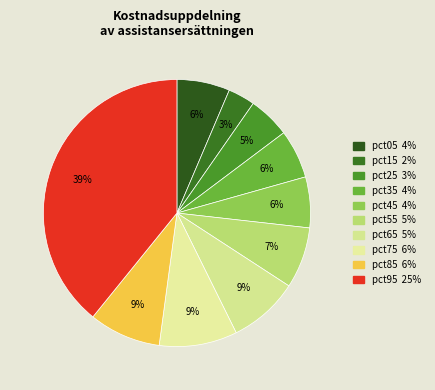

Count the number of slices in the pie.

10